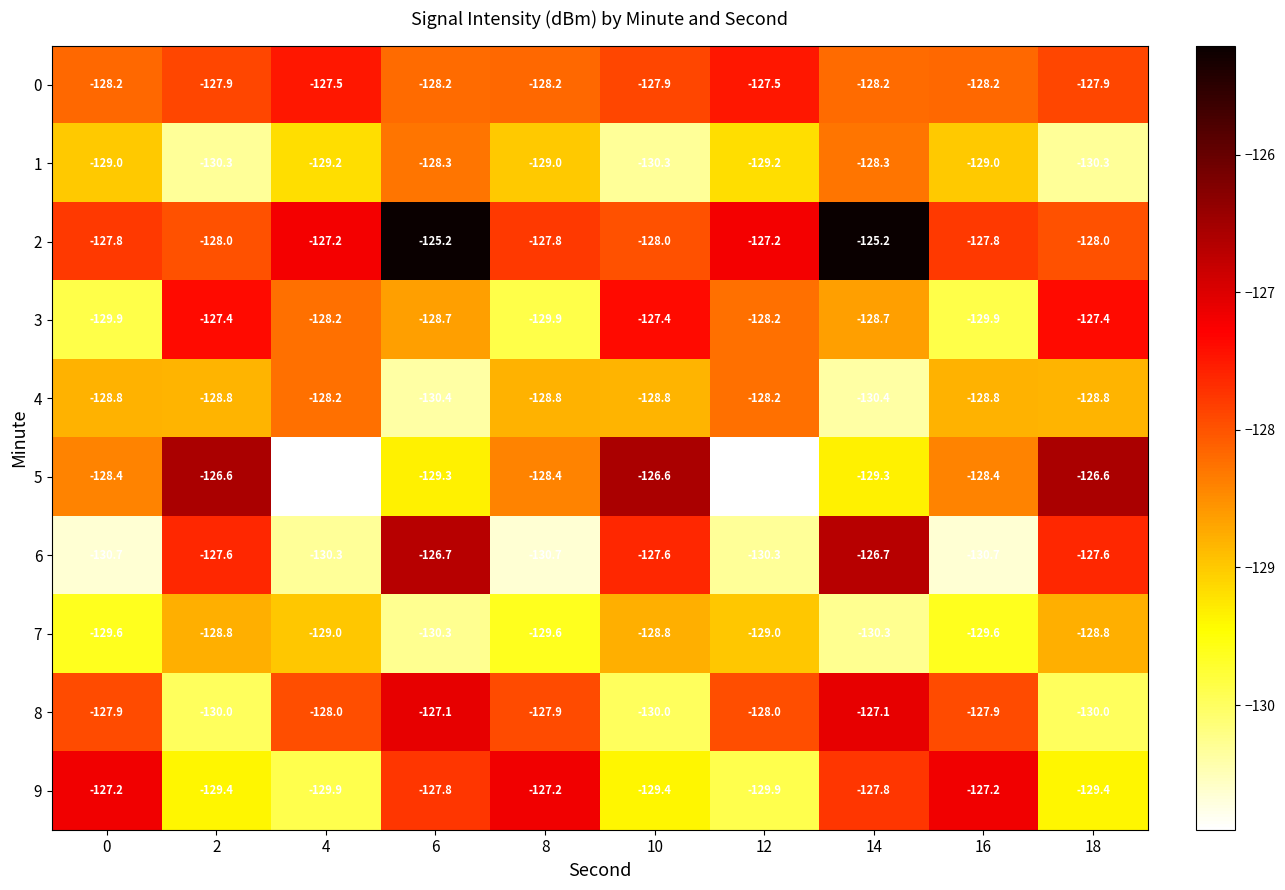

What is the difference between the second highest and second lowest values in the 7 series?

1.5